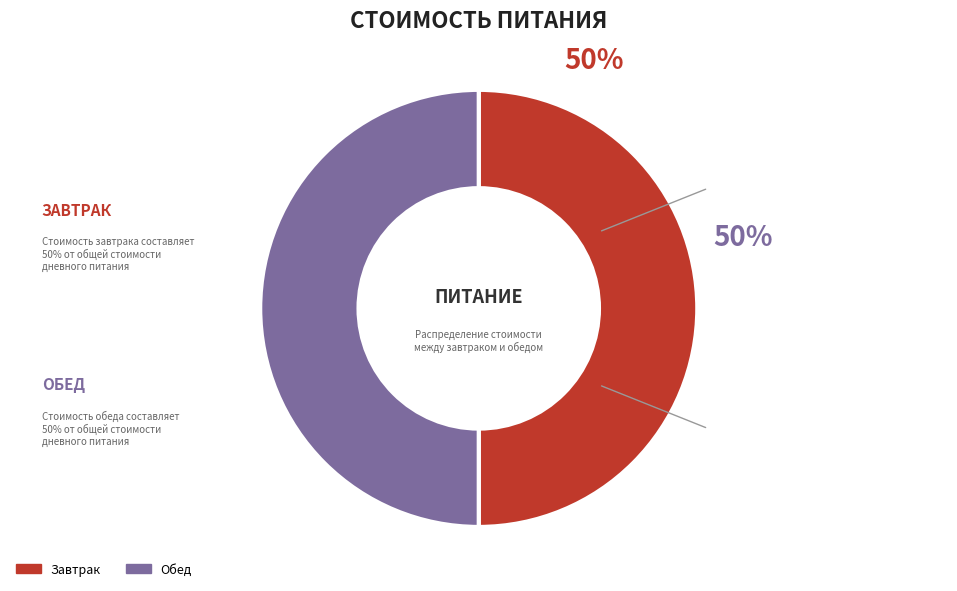

Is the sum of Завтрак and Обед greater than half?

Yes